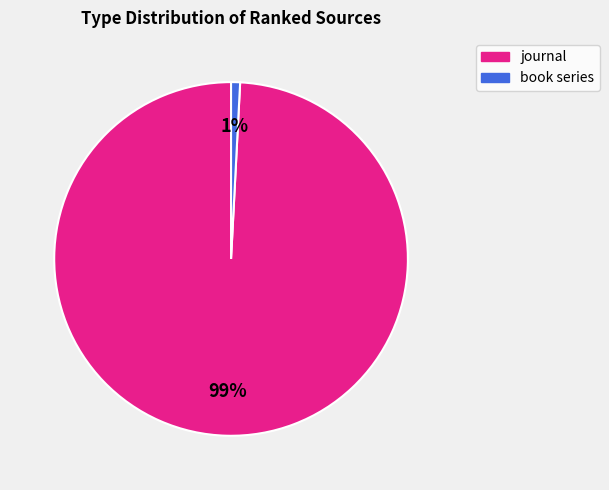

What is the smallest slice in the pie chart?

book series